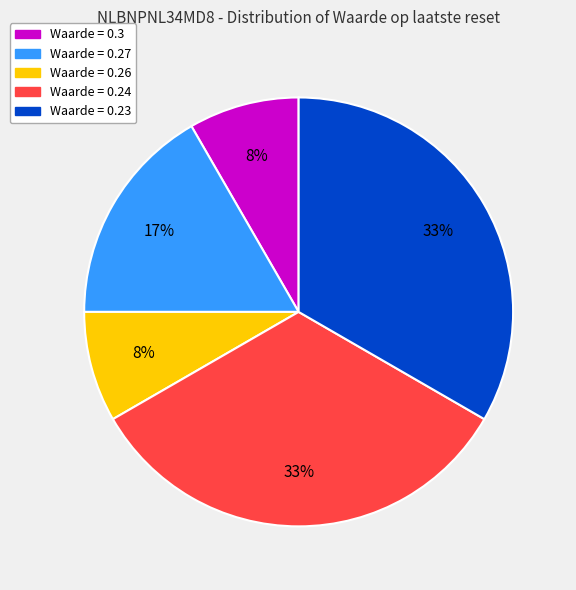

To the nearest percent, what is the difference between the largest and smallest slice percentages?

25%